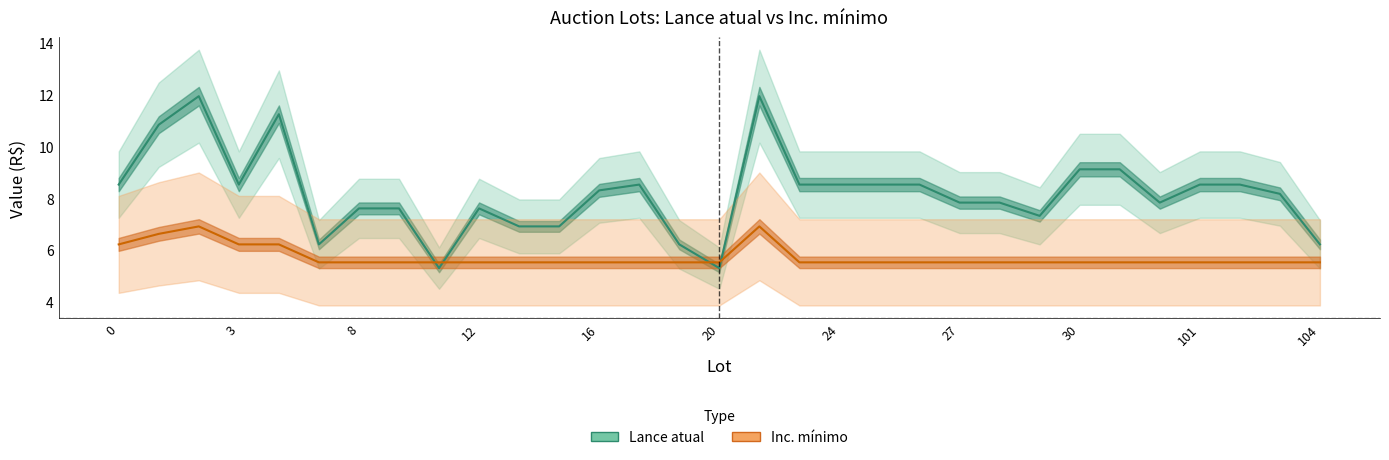

What is the difference between the highest and lowest values at 28?

3.0